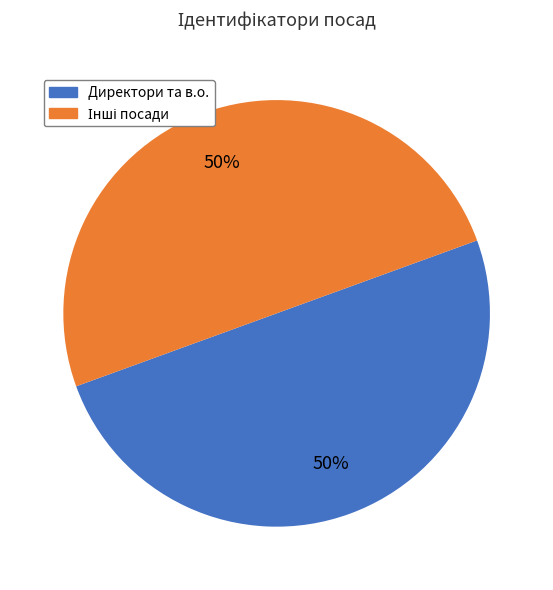

To the nearest percent, what is the average slice percentage?

50%